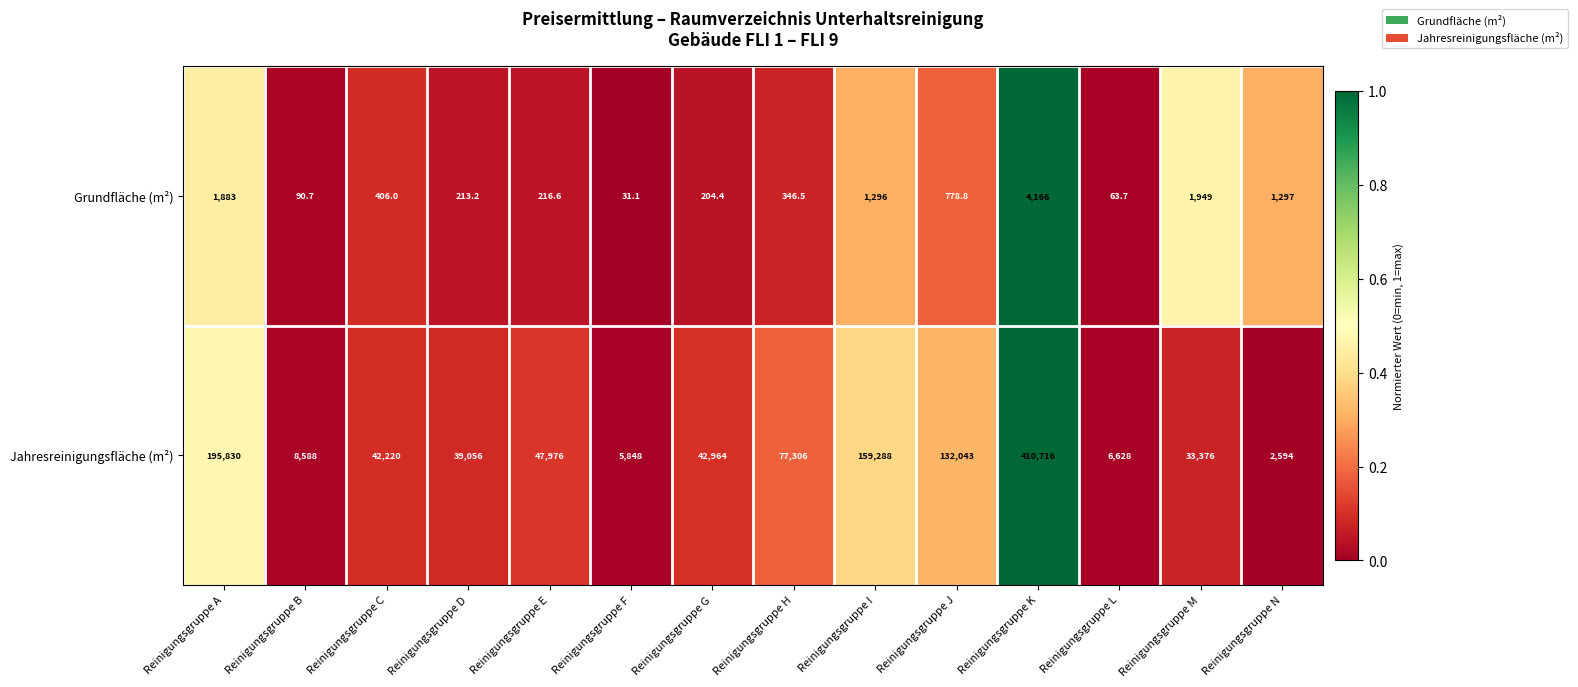

Which series has the largest total across all categories?

Jahresreinigungsfläche (m²)